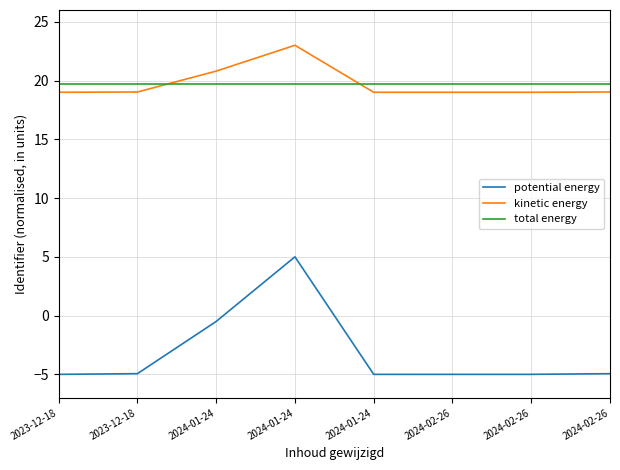

Reading right to left, what are all the values shown in this chart?

potential energy: -4.9	-5.0	-5.0	-5.0	5.0	-0.5	-4.9	-5.0
kinetic energy: 19.0	19.0	19.0	19.0	23.0	20.8	19.0	19.0
total energy: 19.7	19.7	19.7	19.7	19.7	19.7	19.7	19.7